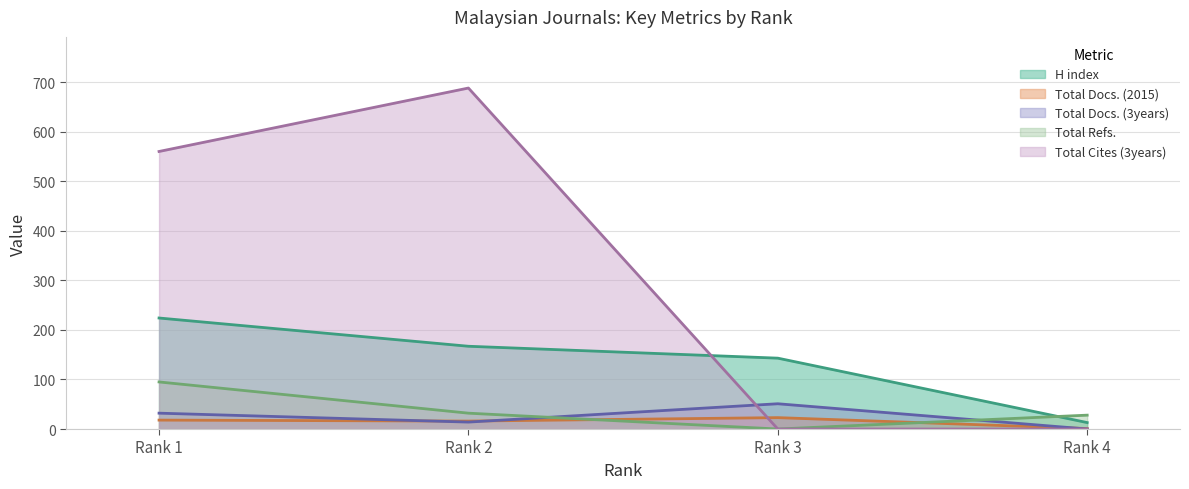

The value of Total Cites (3years) at Rank 3 is 0. True or false?

True